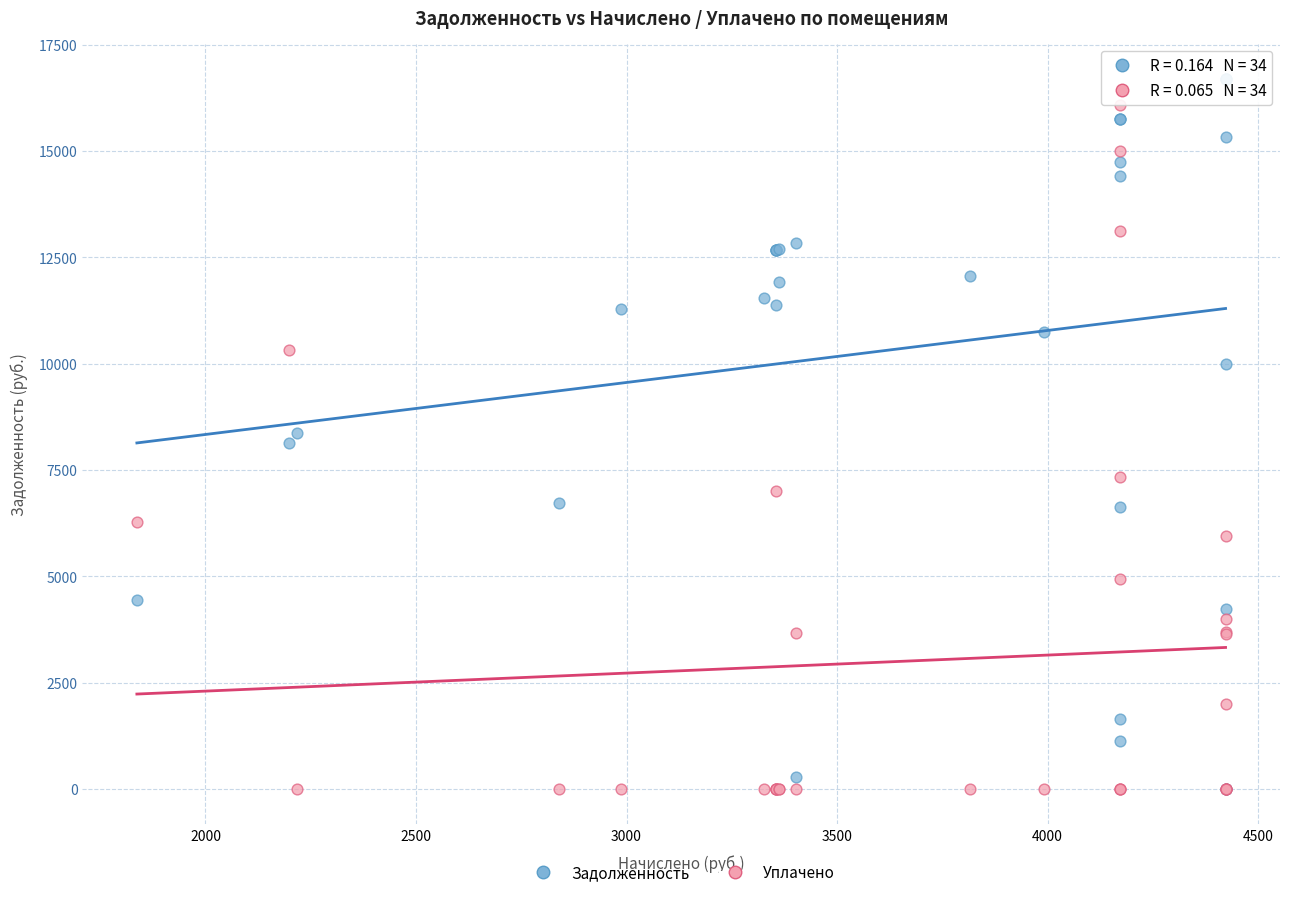

Which series contains the highest Y value?

Задолженность